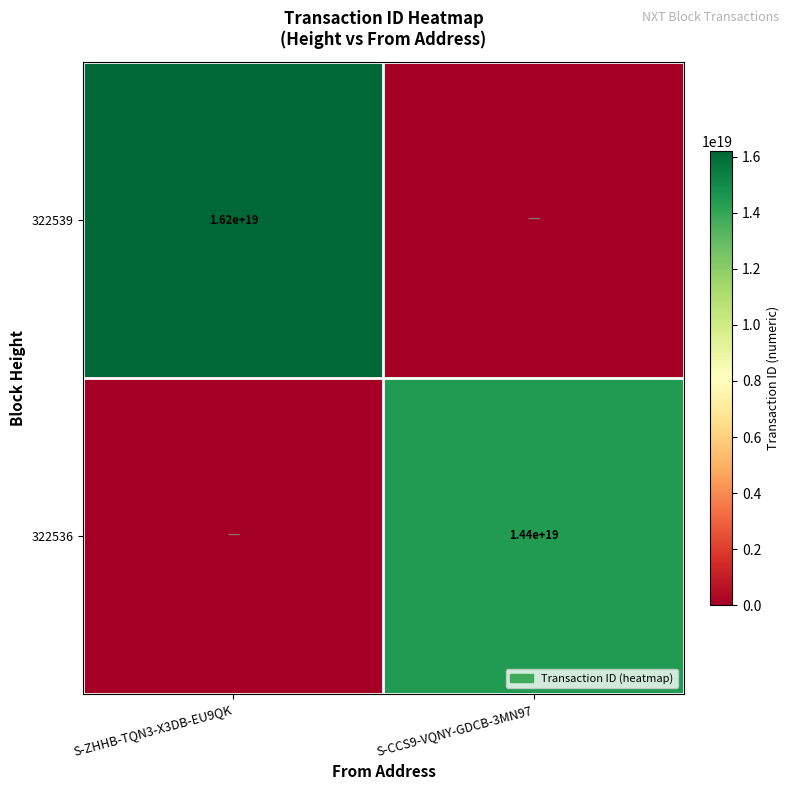

The value of 322539 at S-ZHHB-TQN3-X3DB-EU9QK is 16200000000000000000. True or false?

True